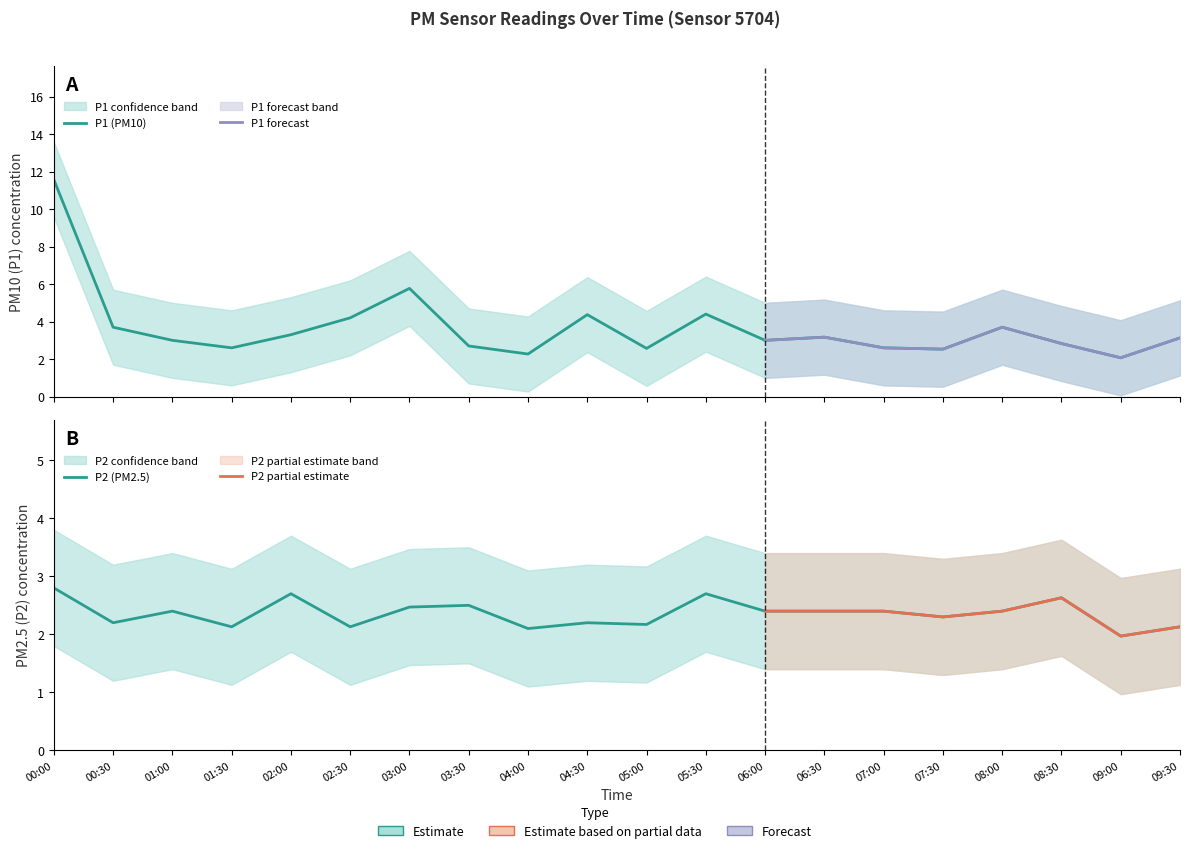

What is the label of the 10th point from the right?

05:00